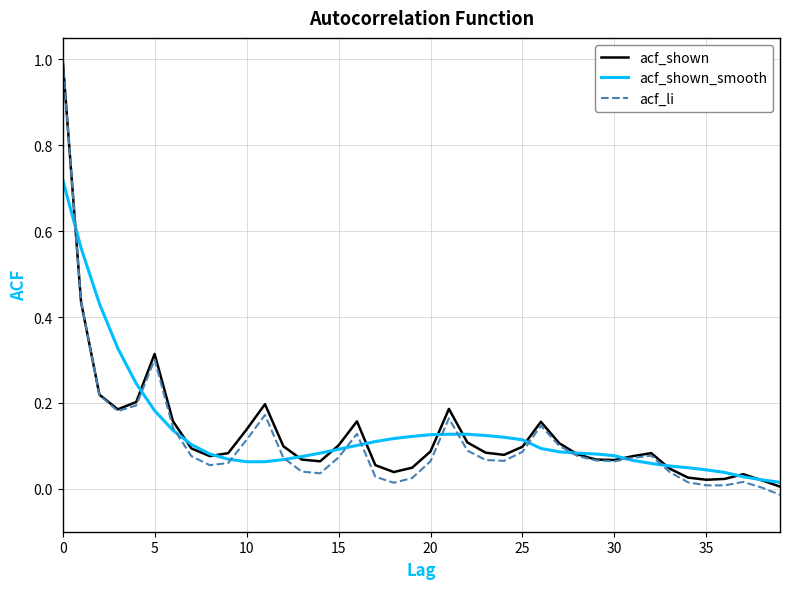

After their last crossing, which series has the higher values: acf_shown_smooth or acf_li?

acf_shown_smooth